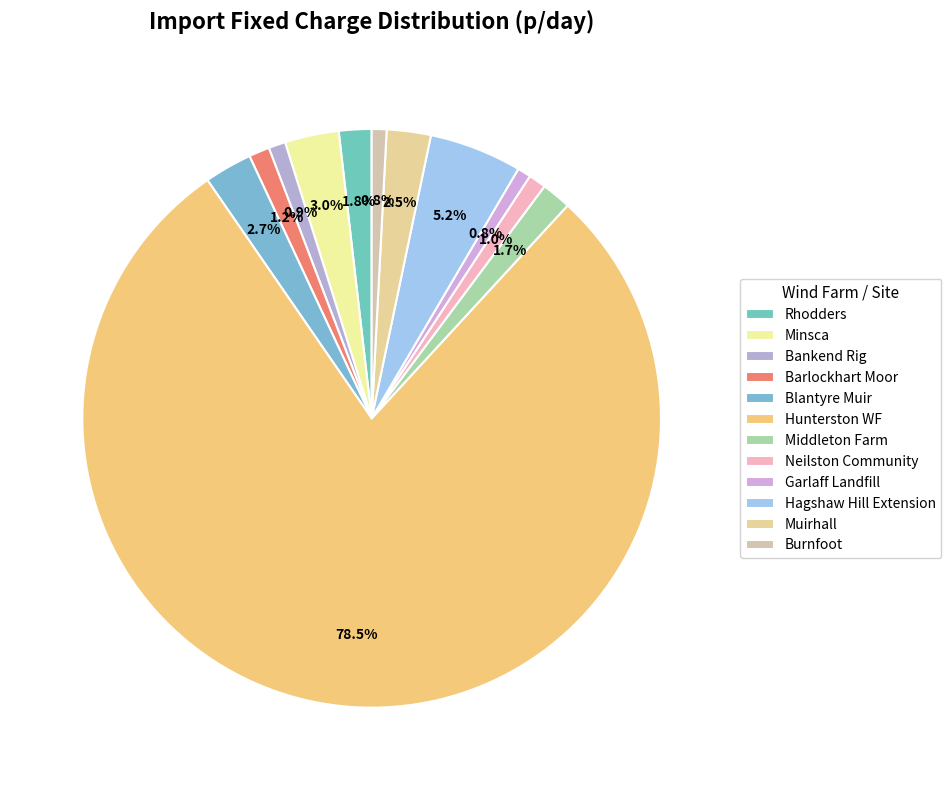

To the nearest percent, what is the difference between the largest and smallest slice percentages?

78%